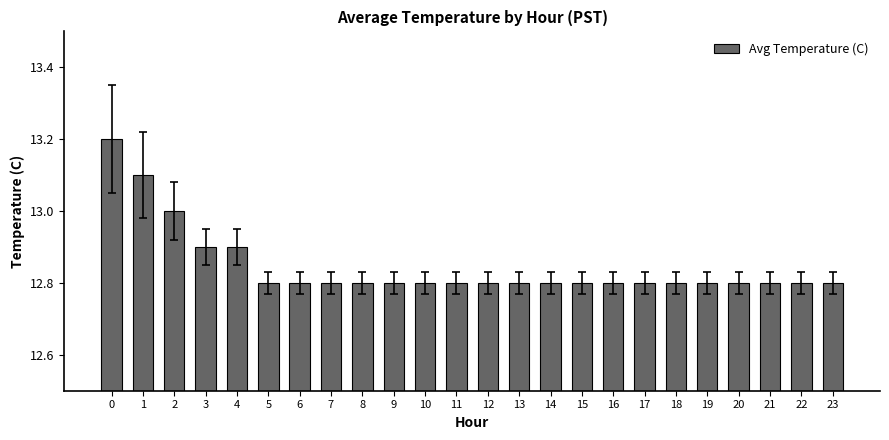

What is the approximate value at 20?

12.8